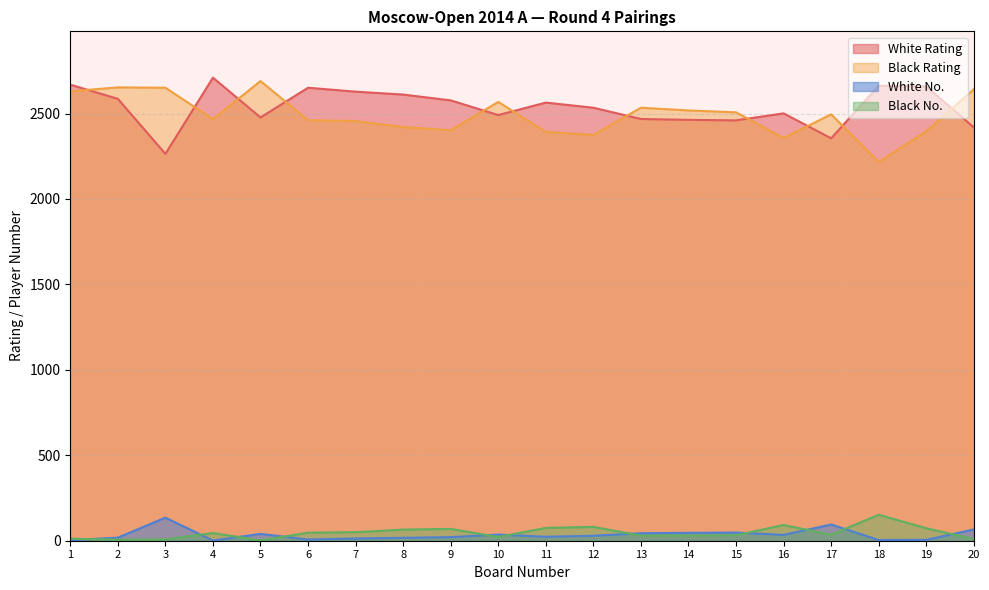

How many data points in White Rating are above 2564?

9